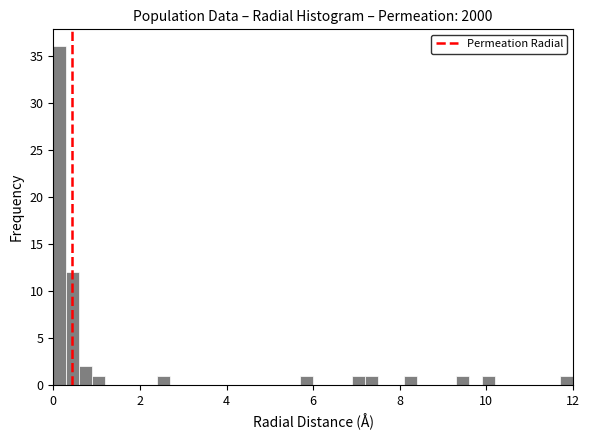

Read against the x-axis, roughly where is the centre of the tallest bar?

0.2